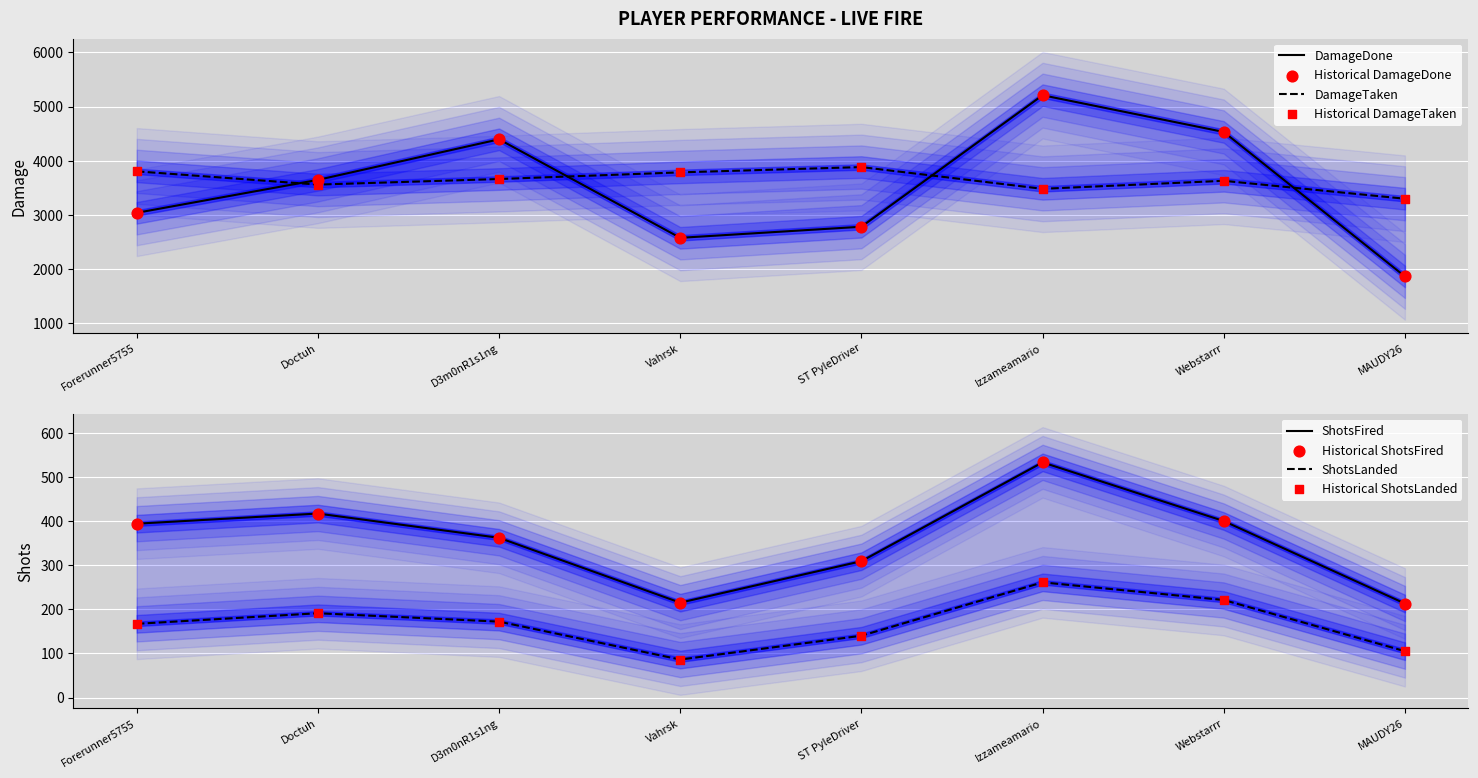

Which series has the largest Y range (max minus min)?

DamageDone